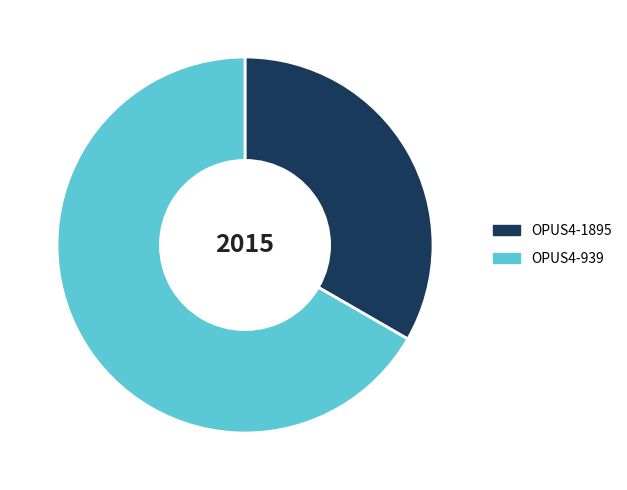

Is it true that OPUS4-1895 is 33% of the pie?

True